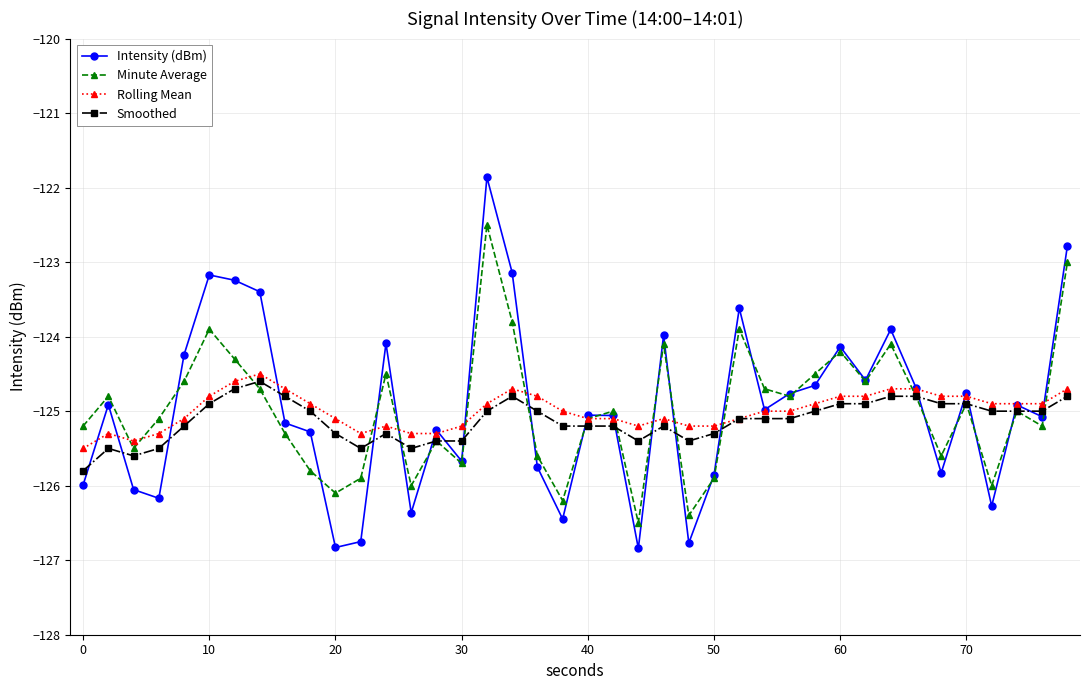

What is the average value of the Intensity (dBm) series?

-125.0